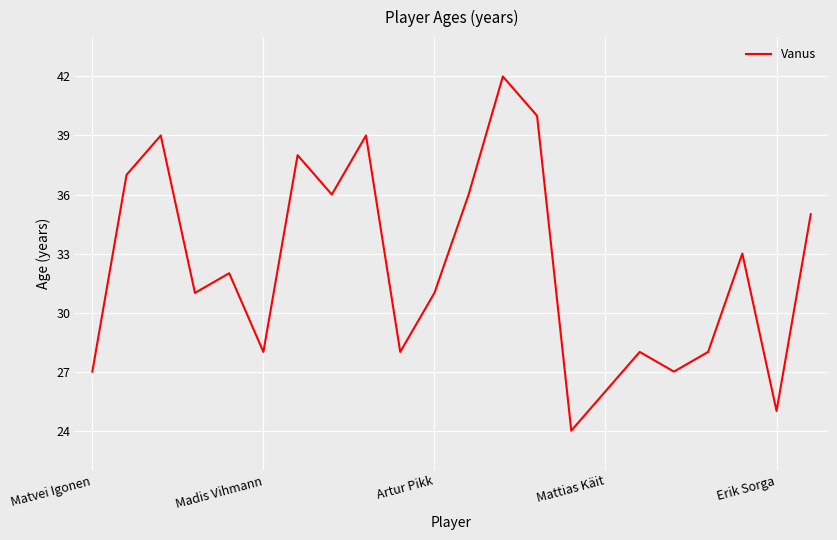

How many interior local peaks (higher than both neighbors) does the data have?

7